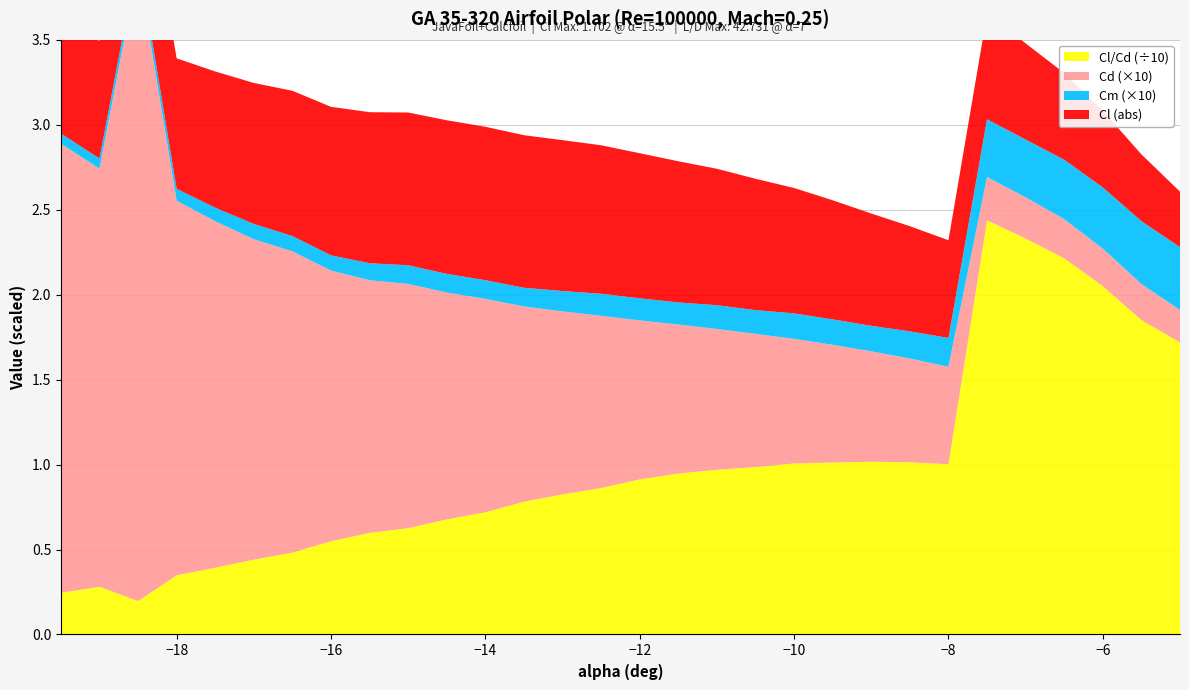

Reading left to right, extract all data points from this chart.

Cl: -0.6	-0.7	-0.7	-0.8	-0.8	-0.8	-0.9	-0.9	-0.9	-0.9	-0.9	-0.9	-0.9	-0.9	-0.9	-0.9	-0.8	-0.8	-0.8	-0.7	-0.7	-0.7	-0.6	-0.6	-0.6	-0.6	-0.5	-0.5	-0.4	-0.3
Cd: 0.3	0.2	0.4	0.2	0.2	0.2	0.2	0.2	0.1	0.1	0.1	0.1	0.1	0.1	0.1	0.1	0.1	0.1	0.1	0.1	0.1	0.1	0.1	0.1	0.0	0.0	0.0	0.0	0.0	0.0
Cm: -0.0	-0.0	-0.0	-0.0	-0.0	-0.0	-0.0	-0.0	-0.0	-0.0	-0.0	-0.0	-0.0	-0.0	-0.0	-0.0	-0.0	-0.0	-0.0	-0.0	-0.0	-0.0	-0.0	-0.0	-0.0	-0.0	-0.0	-0.0	-0.0	-0.0
Cl/Cd: -2.5	-2.8	-2.0	-3.5	-3.9	-4.4	-4.8	-5.5	-6.0	-6.3	-6.8	-7.2	-7.8	-8.2	-8.6	-9.1	-9.5	-9.7	-9.8	-10.1	-10.1	-10.2	-10.1	-10.0	-24.4	-23.3	-22.1	-20.5	-18.5	-17.2